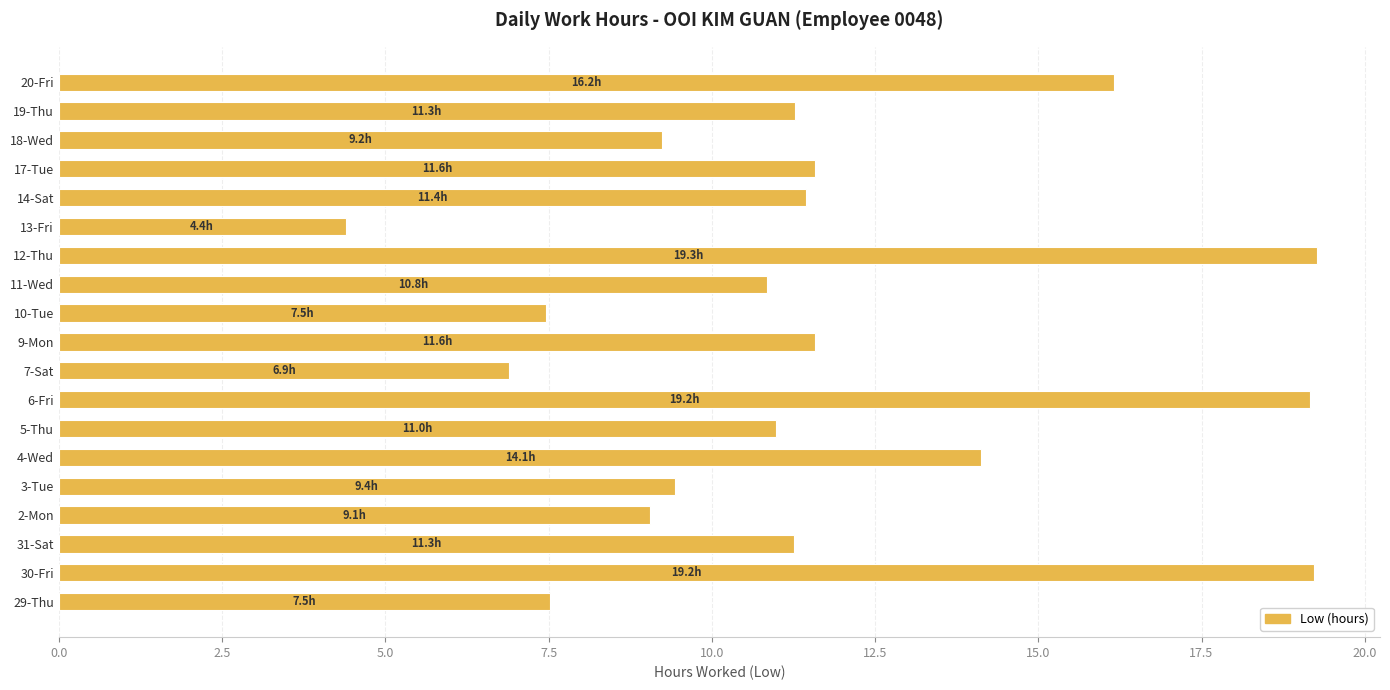

What is the average value?

11.6